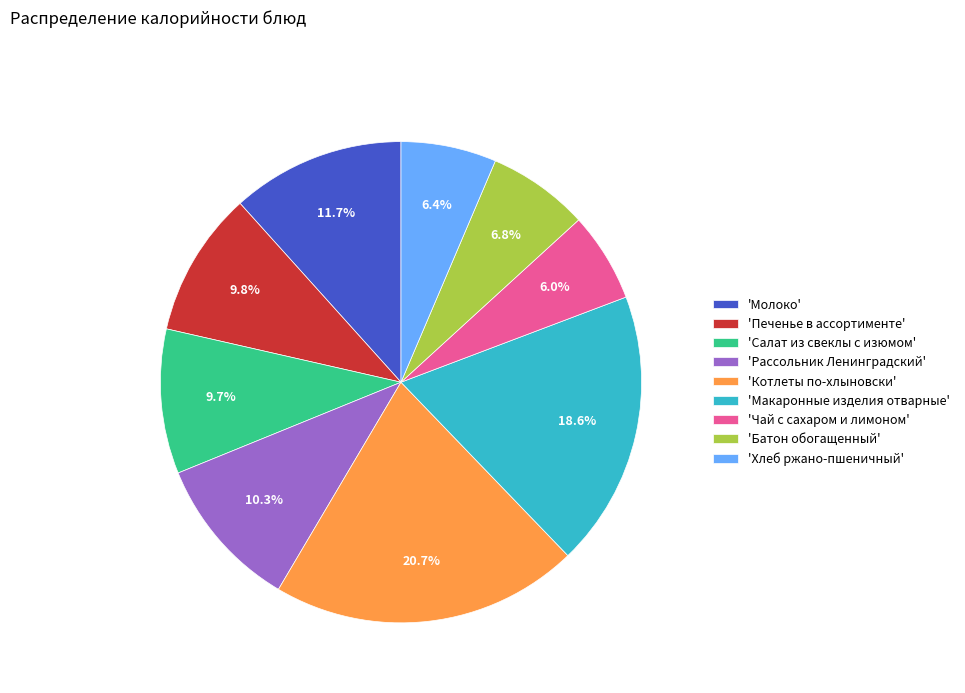

To the nearest percent, what is the average slice percentage?

11%